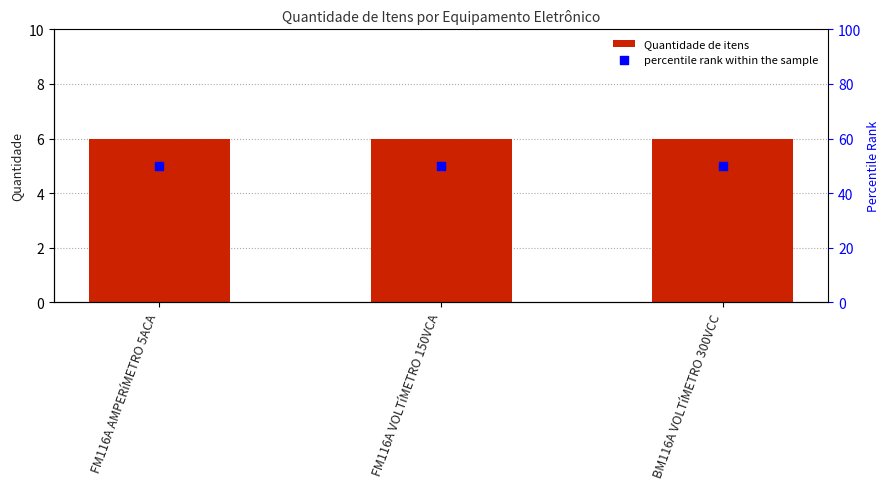

Which series contains the lowest Y value?

Quantidade de itens